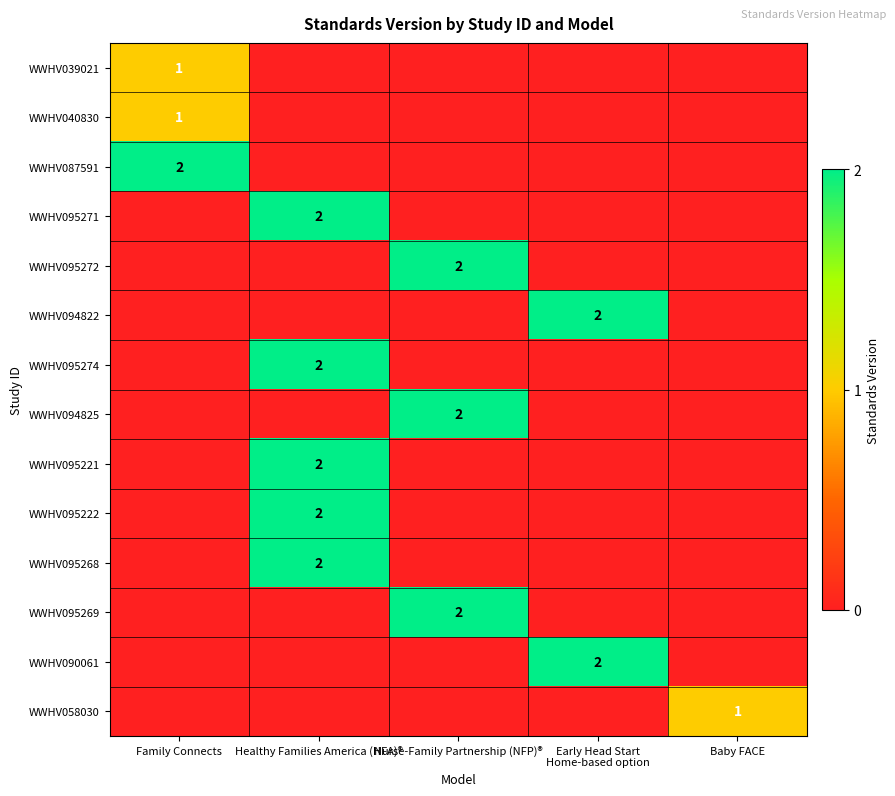

What is the highest value of the WWHV094822 series?

2